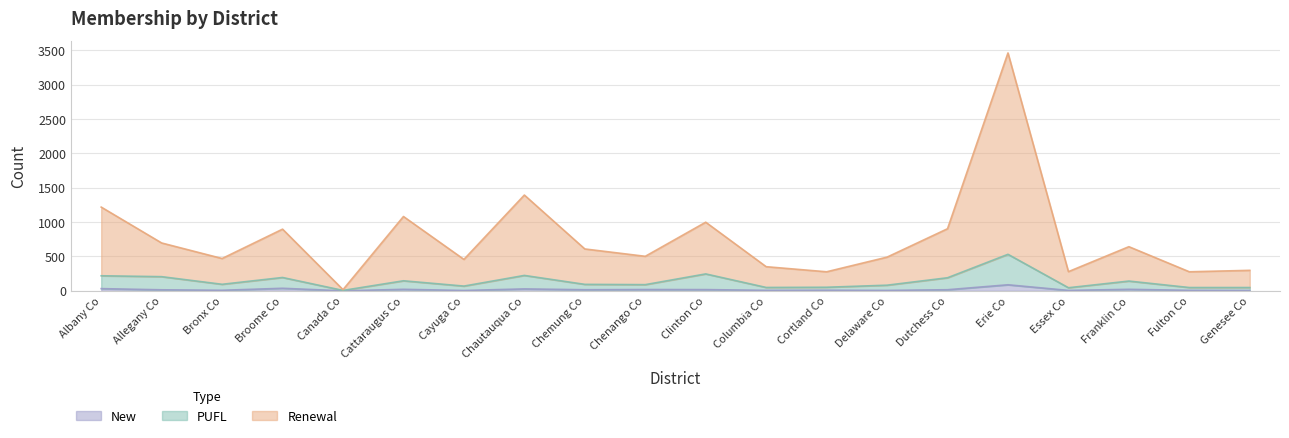

Rank the series by their average value, from lowest to highest.

New, PUFL, Renewal